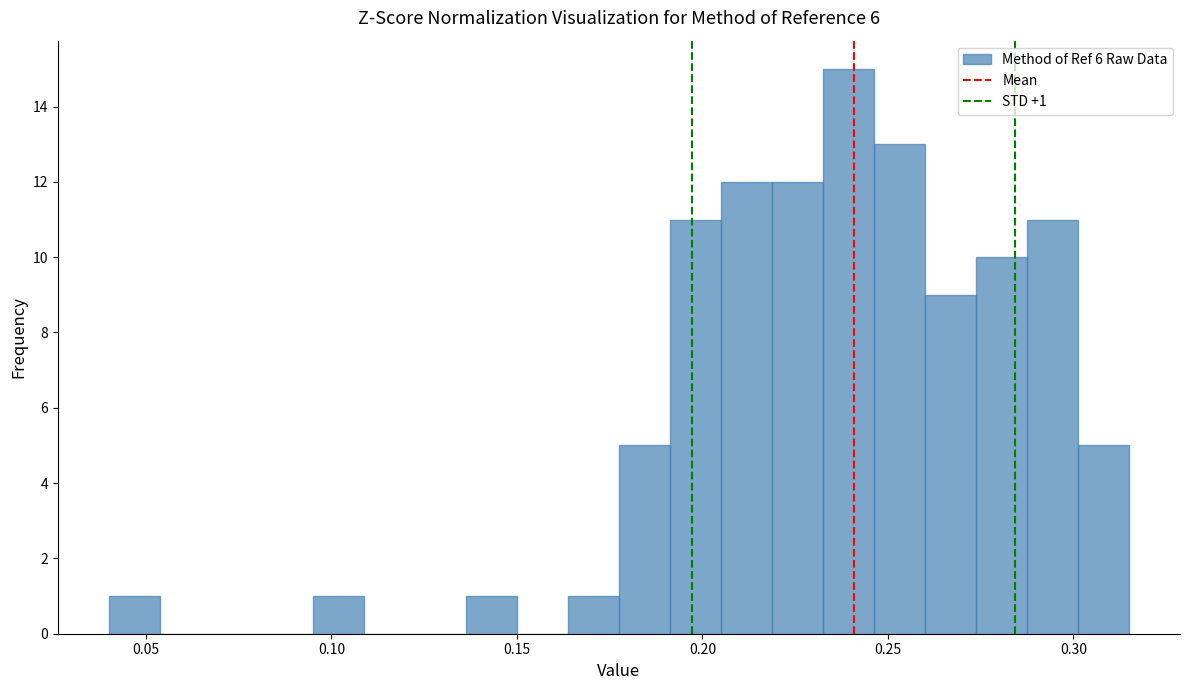

Read against the x-axis, roughly where is the centre of the tallest bar?

0.240